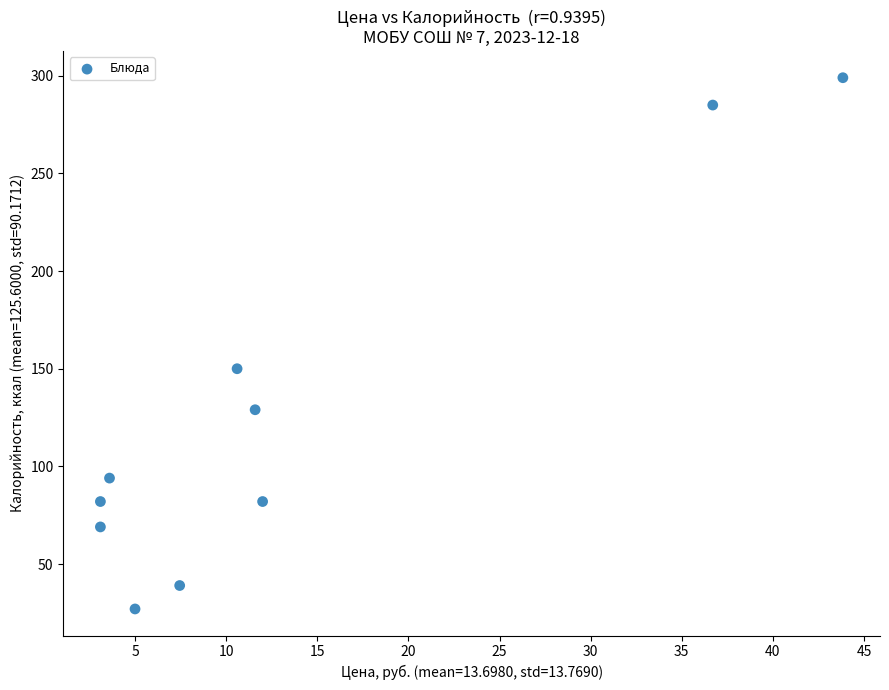

What Y value in the scatter plot is closest to 163?

150